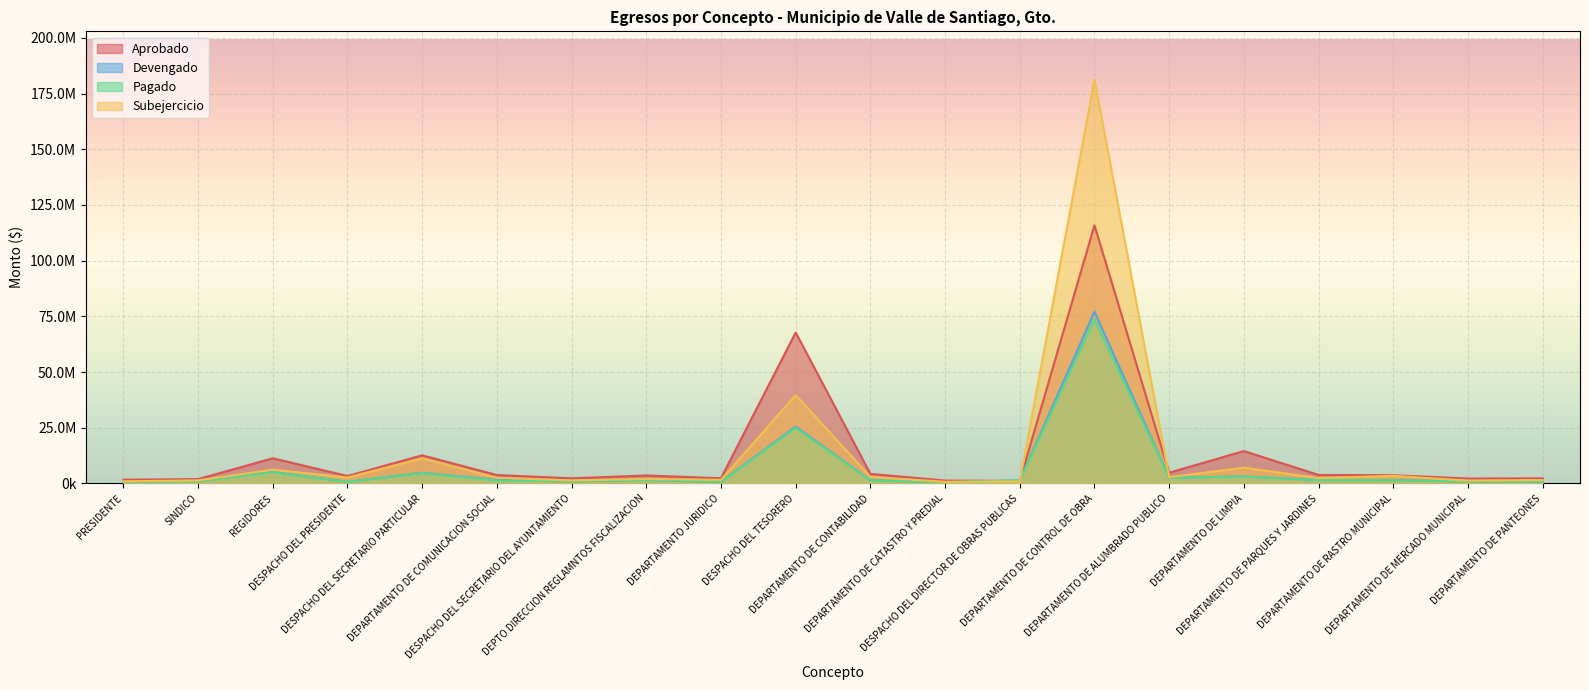

Count the number of data series in this chart.

4